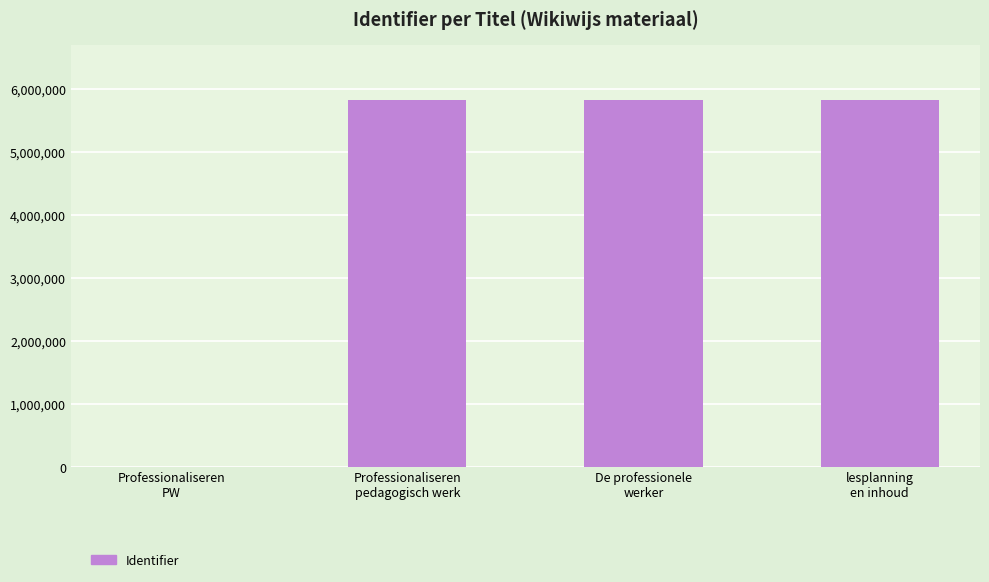

What is the ratio of the value at lesplanning
en inhoud to the value at Professionaliseren
pedagogisch werk?

1.0